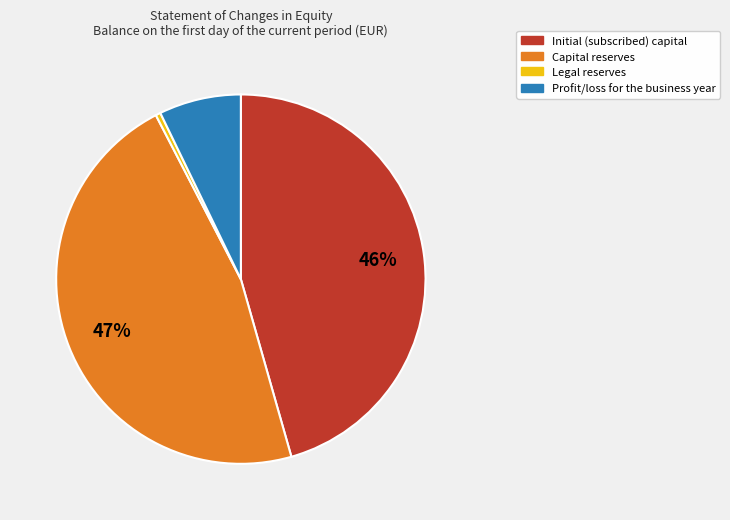

True or false: Initial (subscribed) capital accounts for 46% of the total.

True